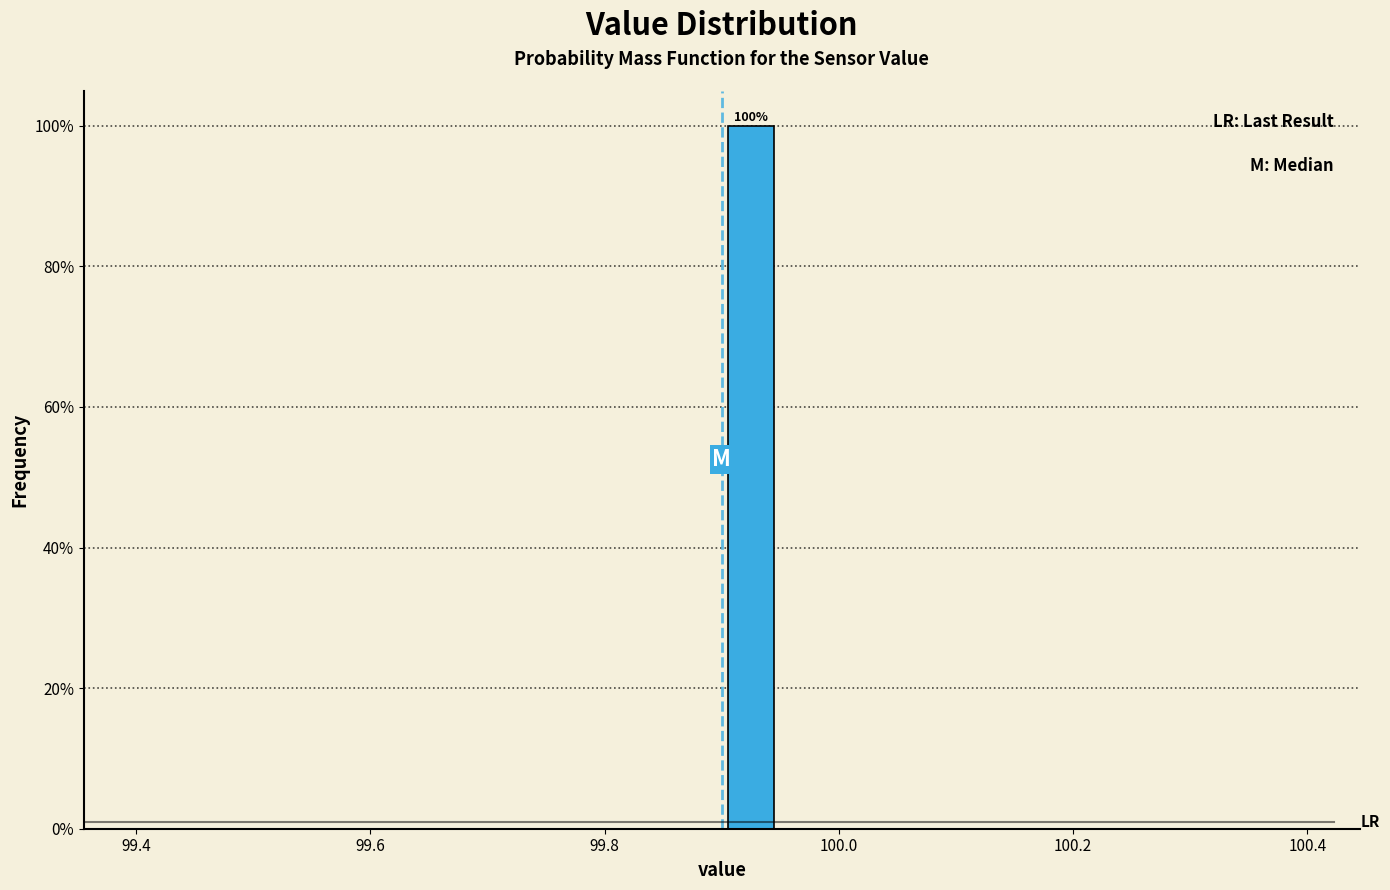

Around what value on the x-axis is the tallest bar? Give the approximate position of its centre, as read against the axis.

99.92